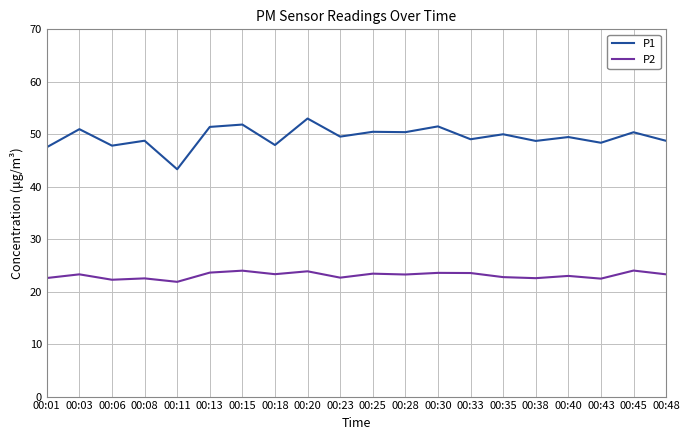

What is the difference between the maximum and minimum values in the P1 series?

9.7